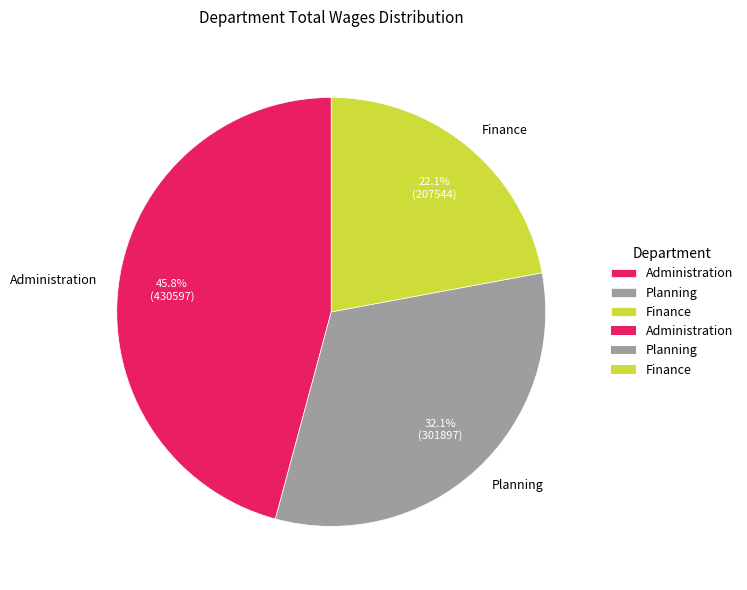

True or false: Administration accounts for 46% of the total.

True